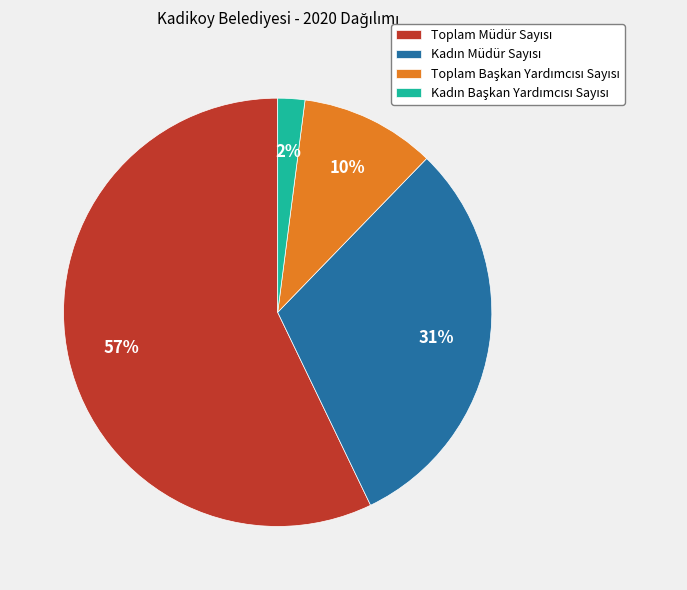

To the nearest percent, what is the difference between the largest and smallest slice percentages?

55%